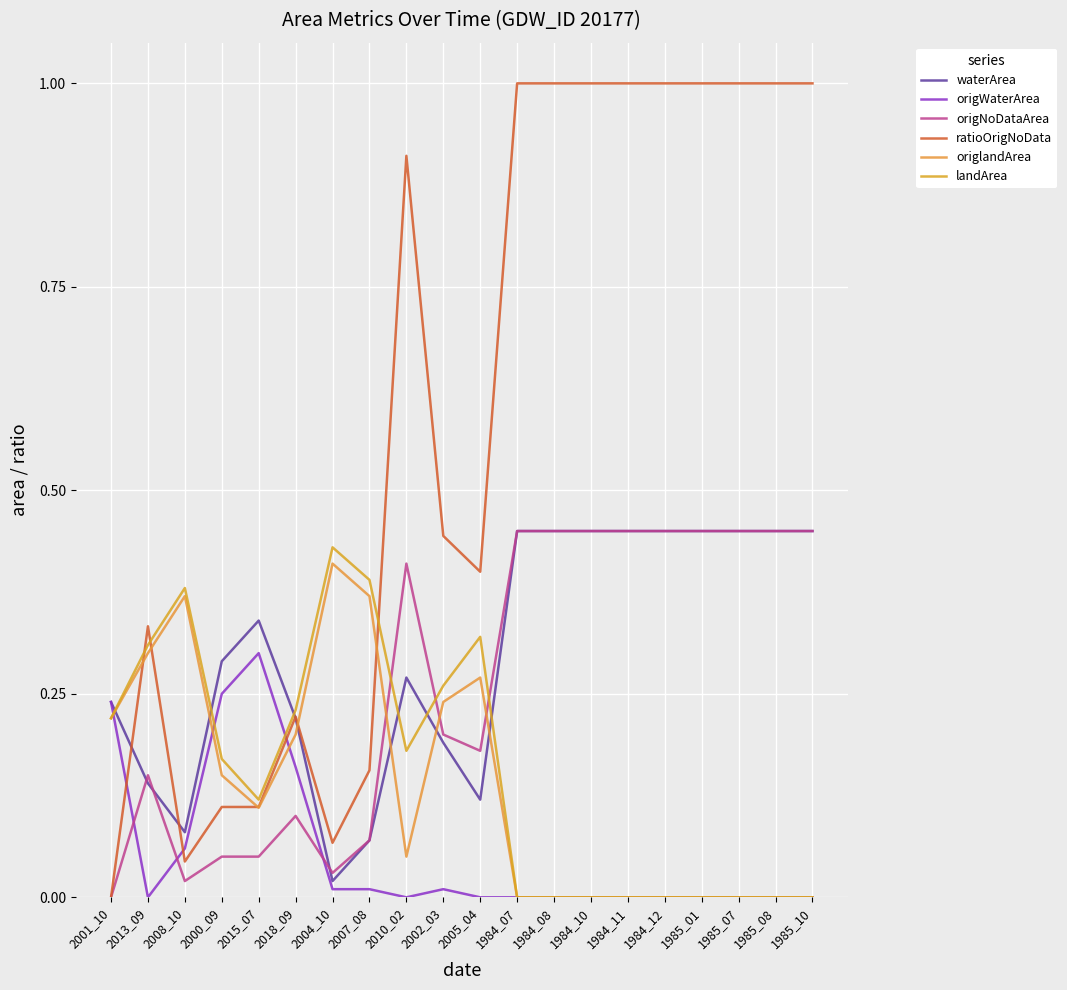

True or false: waterArea and origWaterArea intersect in this chart.

False